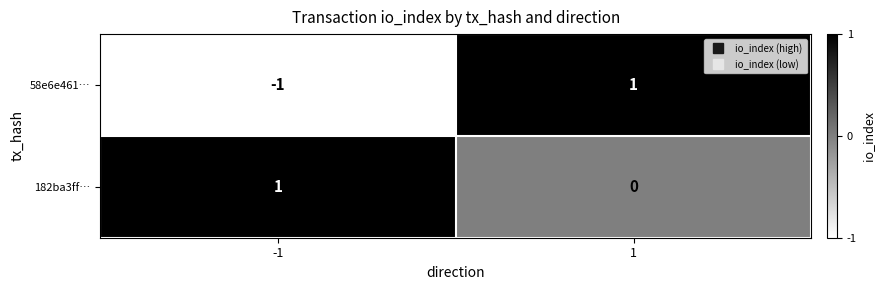

Is it true that 58e6e461… equals -1 at -1?

True